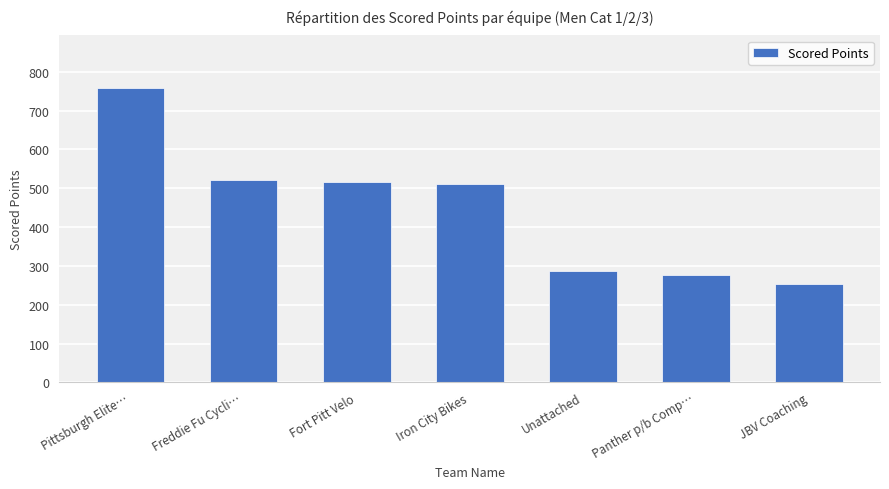

Which label corresponds to the largest value in the chart?

Pittsburgh Elite…